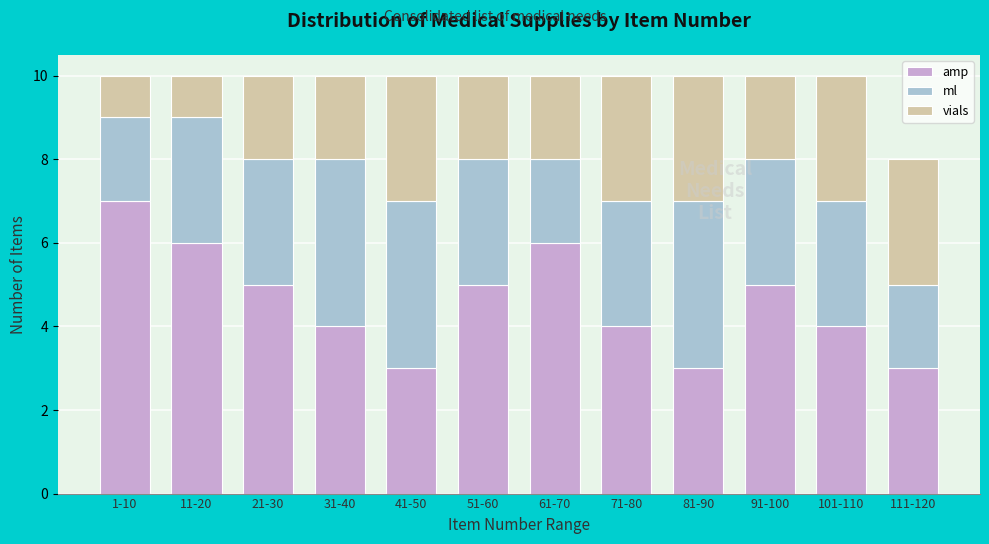

What is the sum of the amp values at 21-30 and 91-100?

10